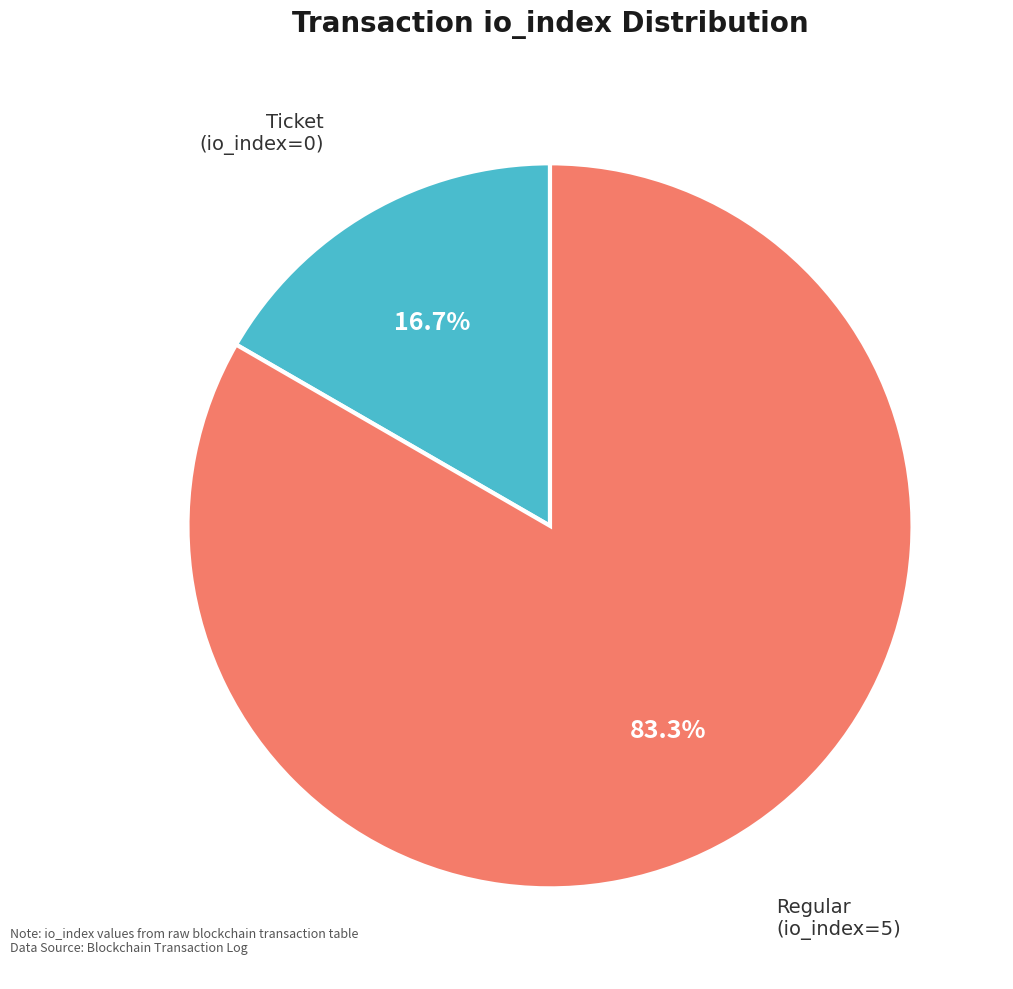

Which slice is the smallest?

Ticket (io_index=0)